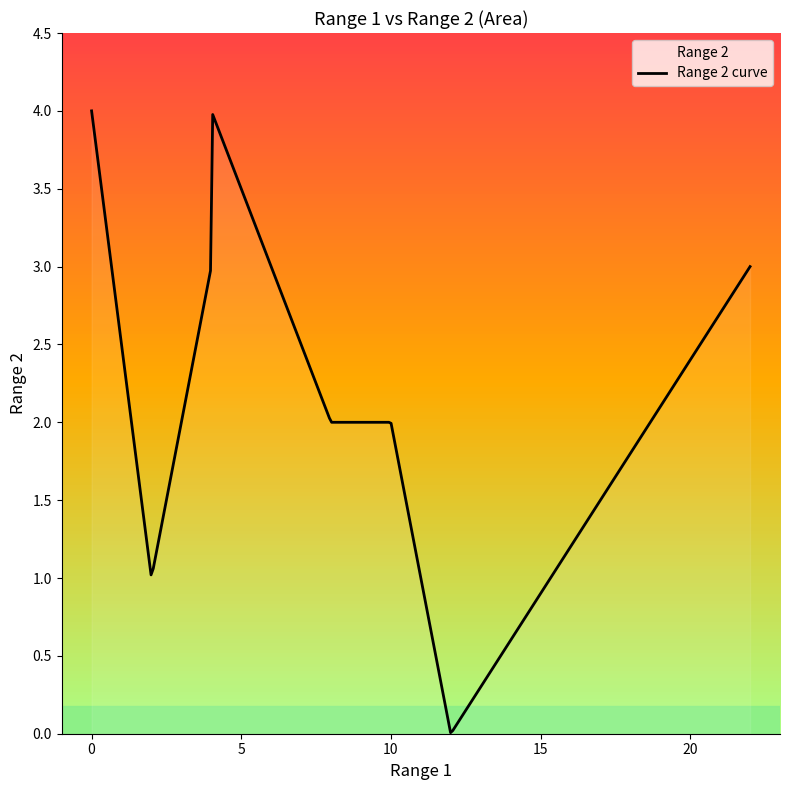

What is the difference between the maximum and minimum values?

4.0